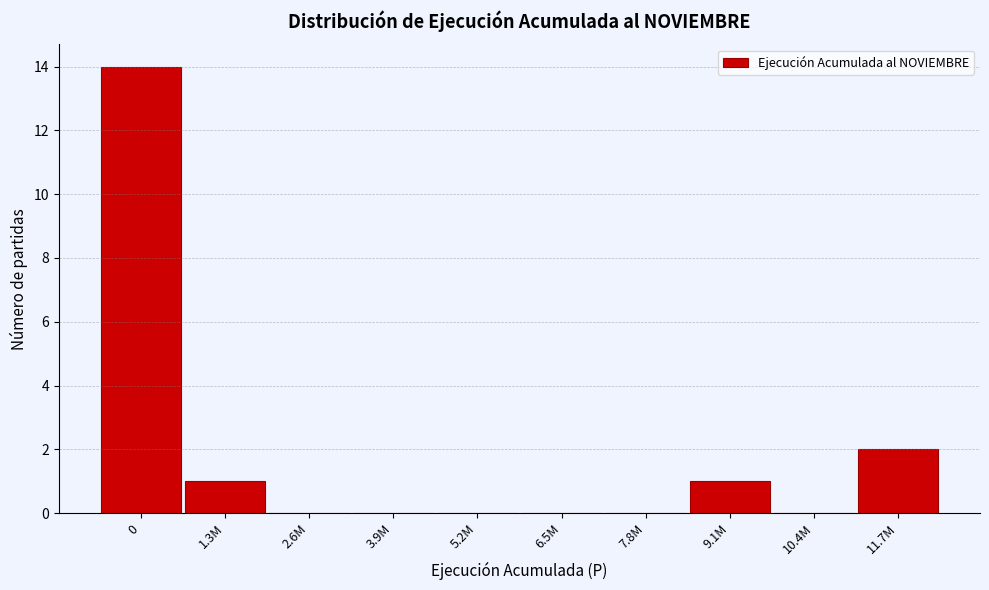

Reading left to right, list all the values displayed in this chart.

0=14	1.3M=1	2.6M=0	3.9M=0	5.2M=0	6.5M=0	7.8M=0	9.1M=1	10.4M=0	11.7M=2